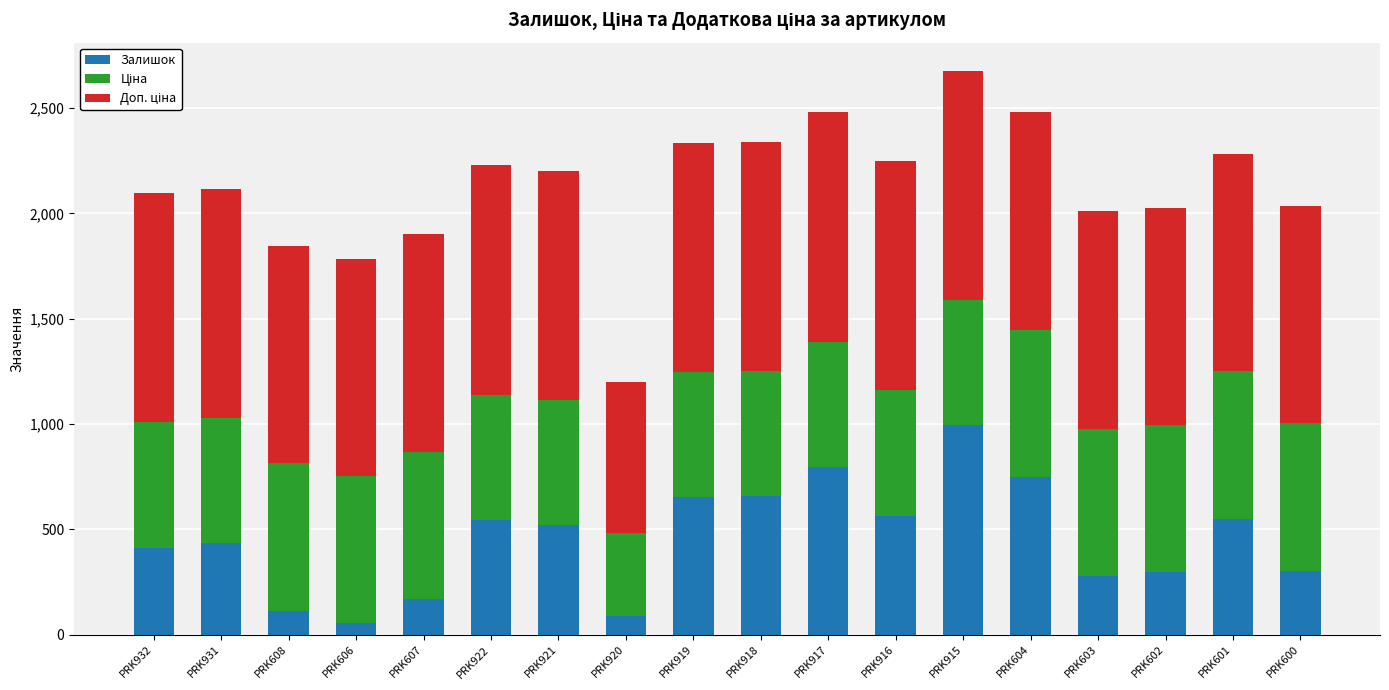

Is it true that Залишок equals 68.0 at PRK602?

False